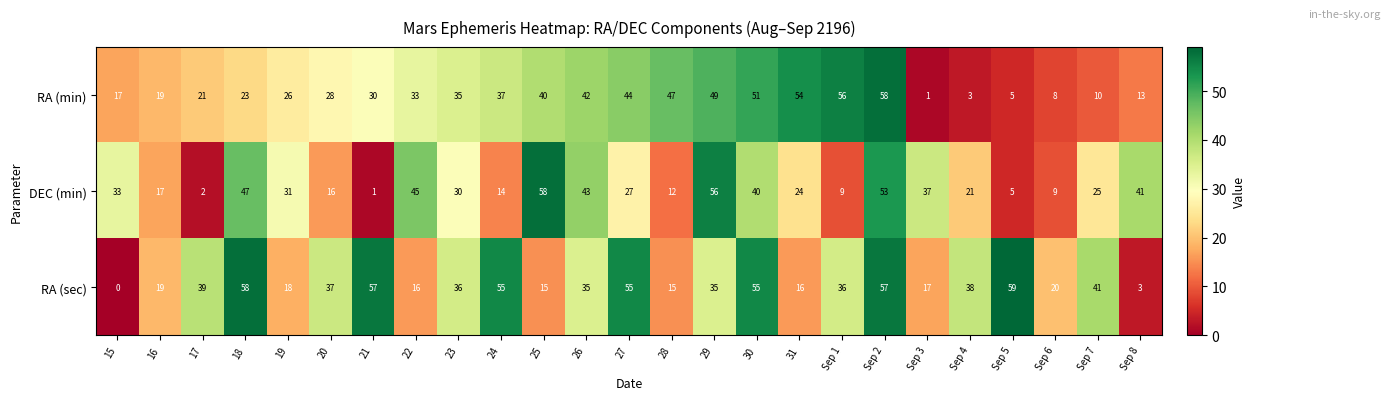

How many data points does each series have?

25